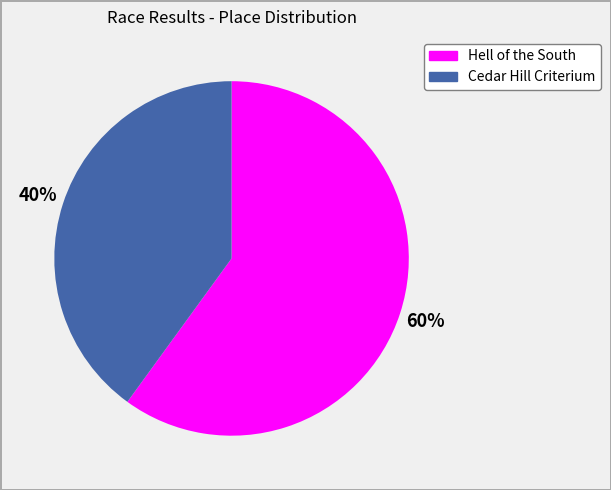

The Hell of the South slice represents 60% of the pie. True or false?

True